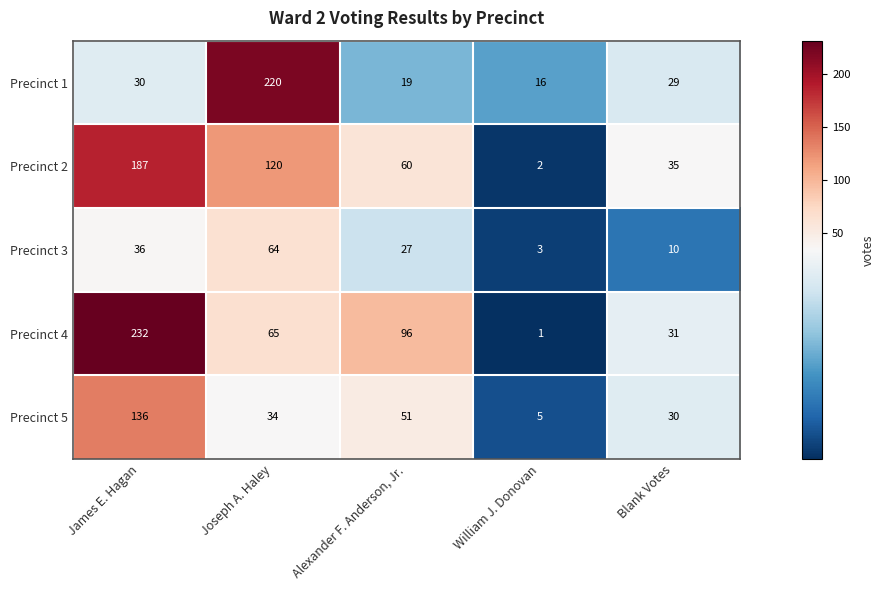

Reading left to right, list all the values displayed in this chart.

Precinct 1: 30	220	19	16	29
Precinct 2: 187	120	60	2	35
Precinct 3: 36	64	27	3	10
Precinct 4: 232	65	96	1	31
Precinct 5: 136	34	51	5	30